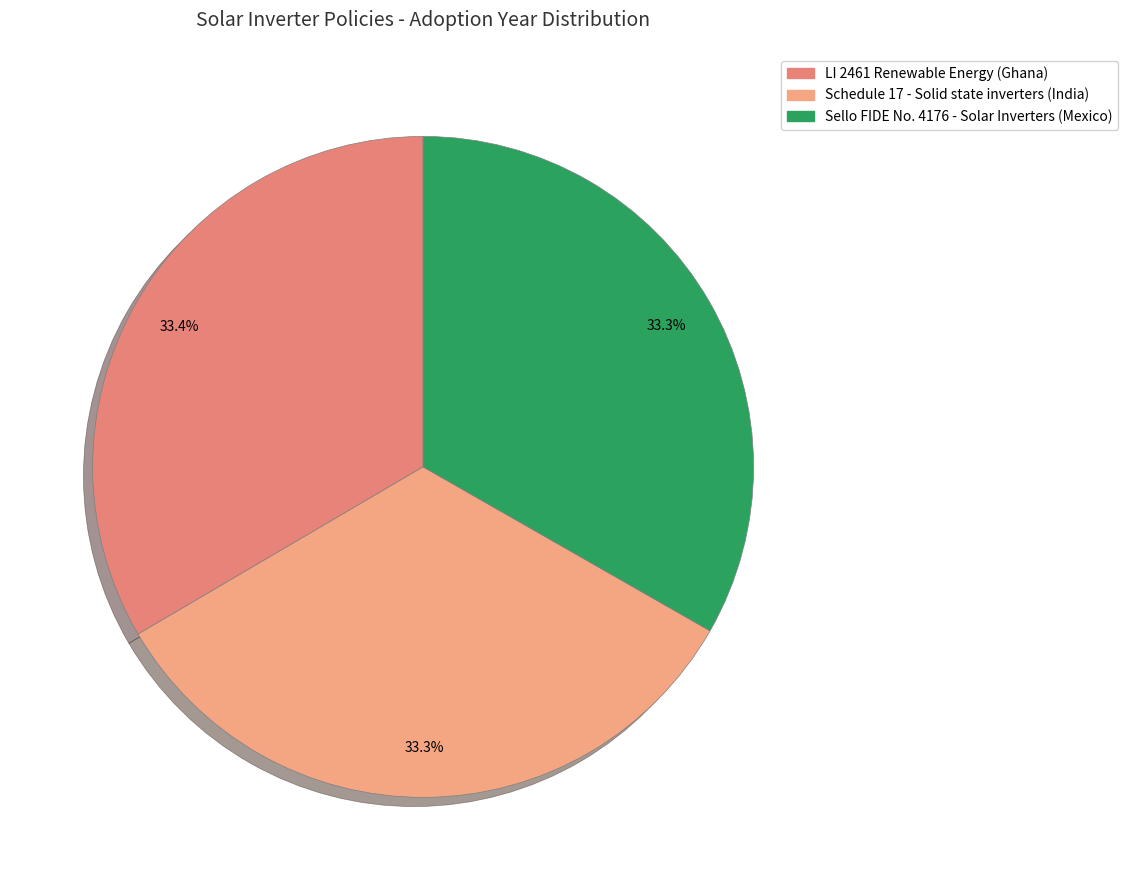

What is the ratio of the value at LI 2461 Renewable Energy (Ghana) to the value at Sello FIDE No. 4176 - Solar Inverters (Mexico)?

1.0